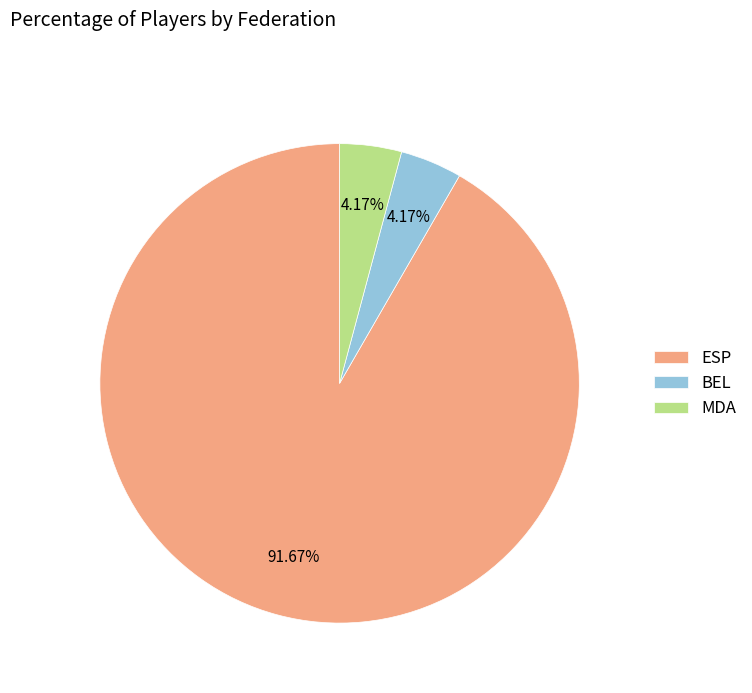

Which has a higher value, BEL or ESP?

ESP